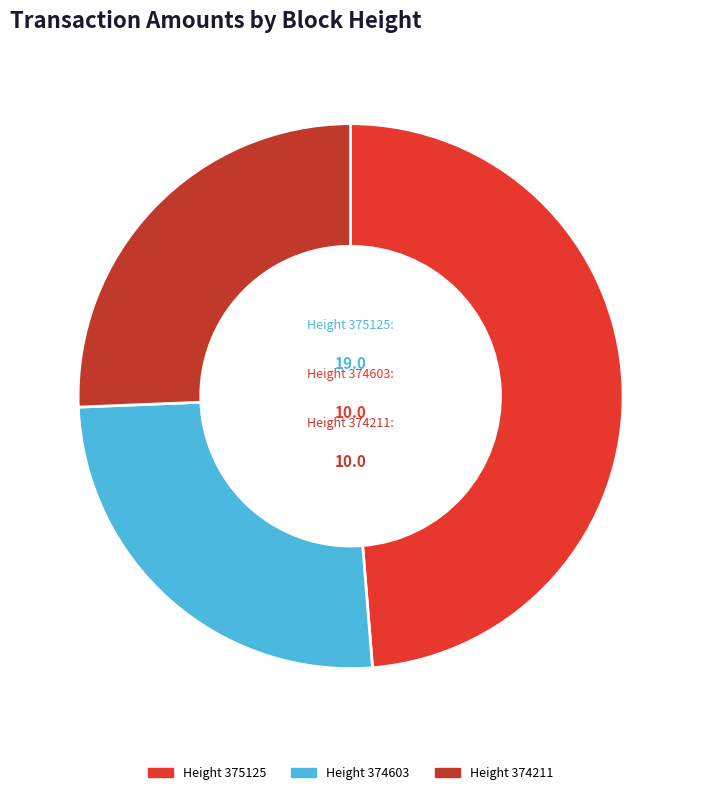

Is it true that Height 374211 is 26% of the pie?

True